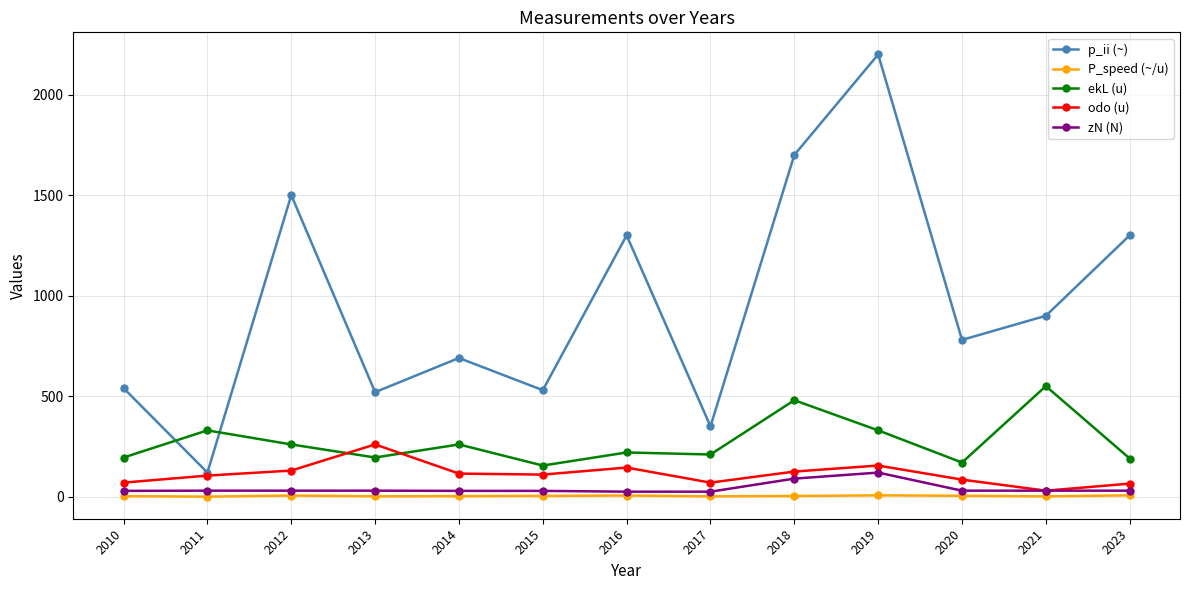

What is the total value across all series at 2019?

2811.7